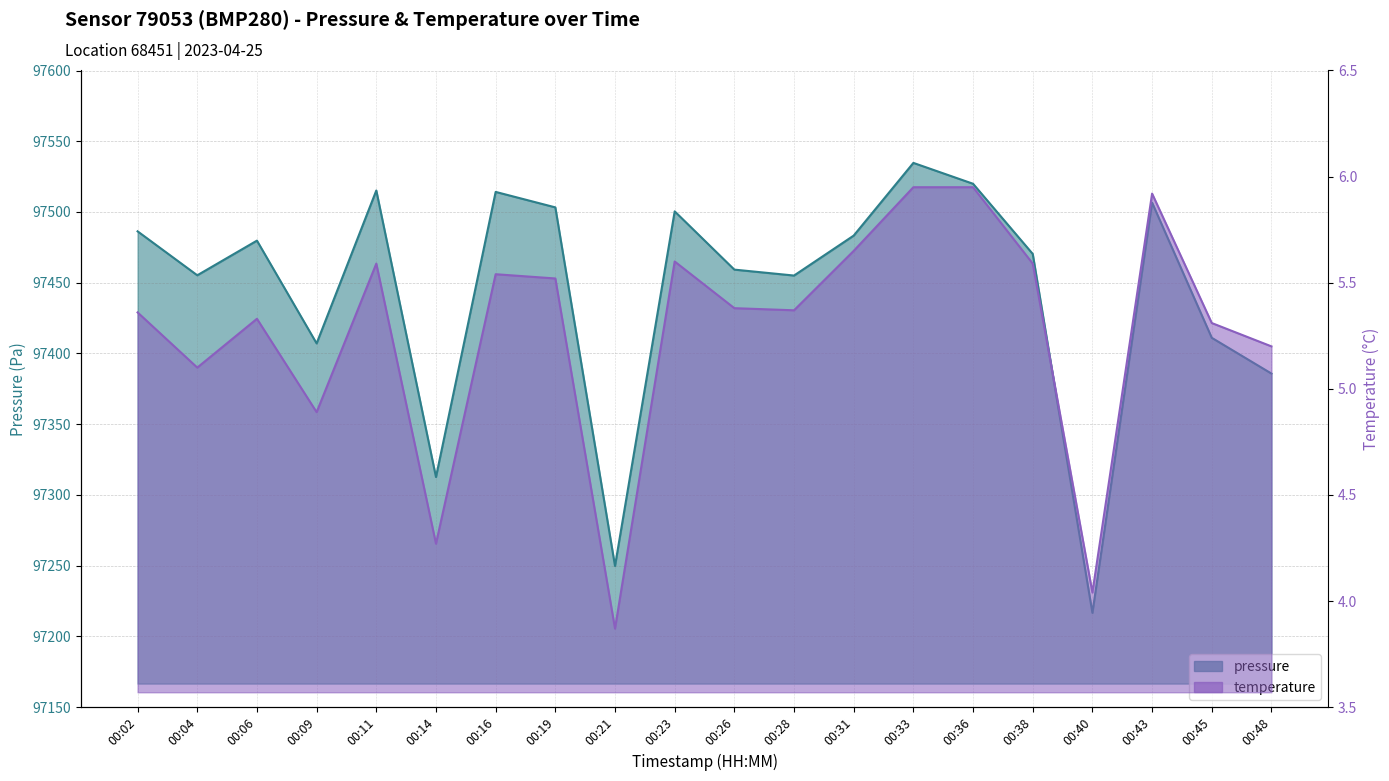

Rank the series by their average value, from highest to lowest.

pressure, temperature